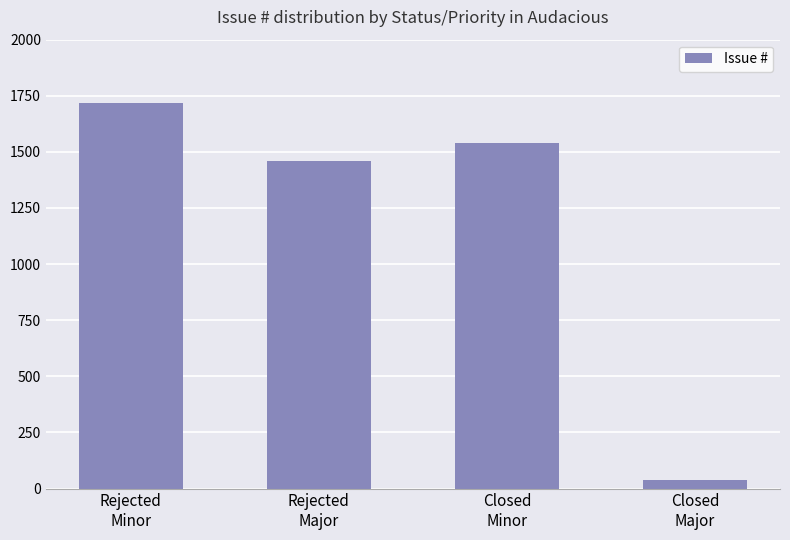

What value does the data have at Closed
Major?

36